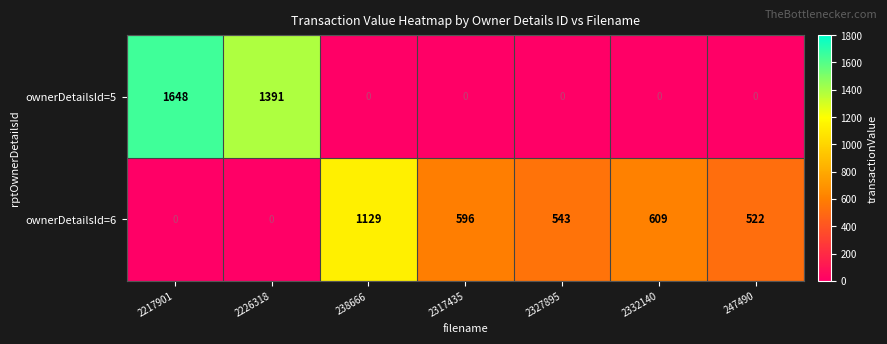

What is the maximum value shown in the chart?

1648